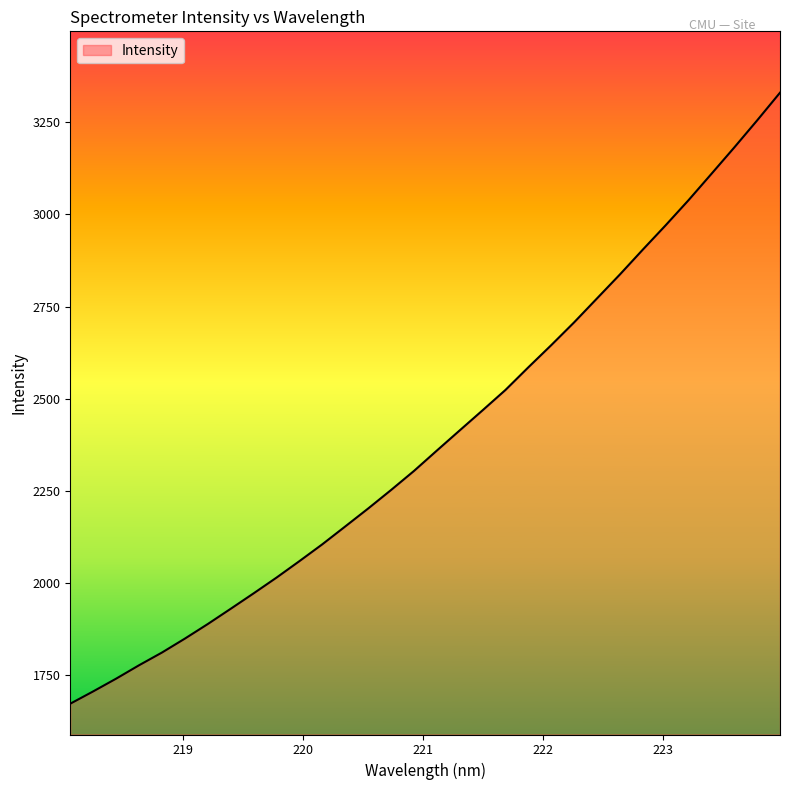

What is the smallest value displayed?

1672.1